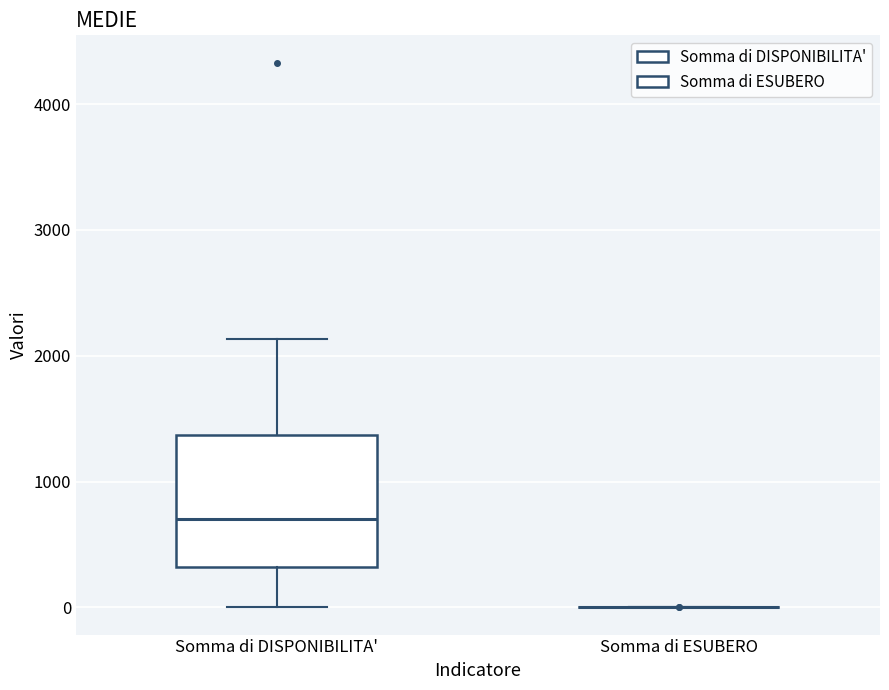

Reading left to right, read every box against the y-axis: the position of its median line, the range the box covers, and the ends of its whiskers. The values are not printed on the chart, so give them approximately, as read against the axis.

Somma di DISPONIBILITA': median 700, box 300 to 1400, whiskers 0 to 2100
Somma di ESUBERO: box collapsed to a line at 0, whiskers 0 to 0